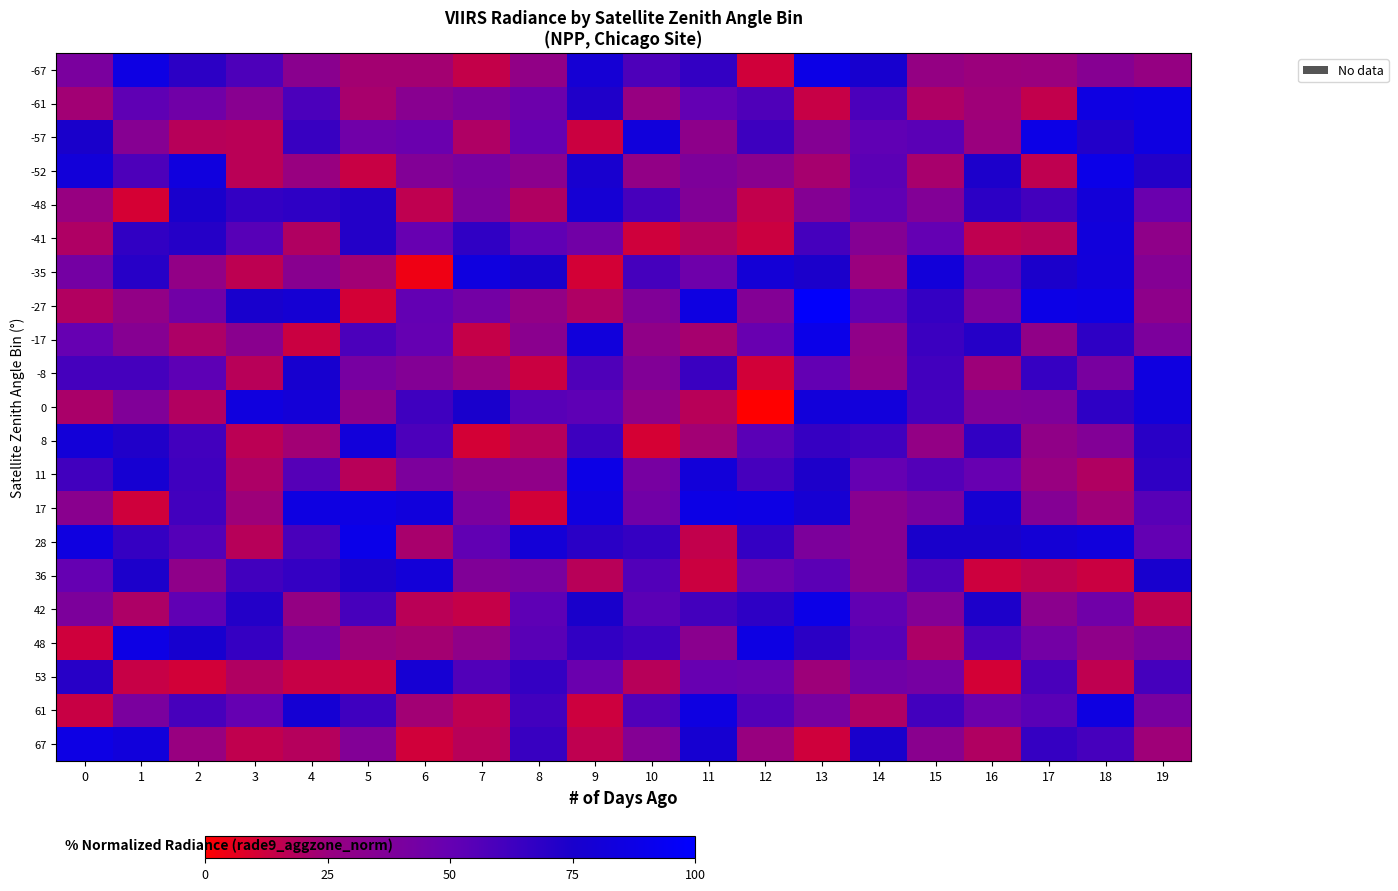

Which series has the largest total across all categories?

28